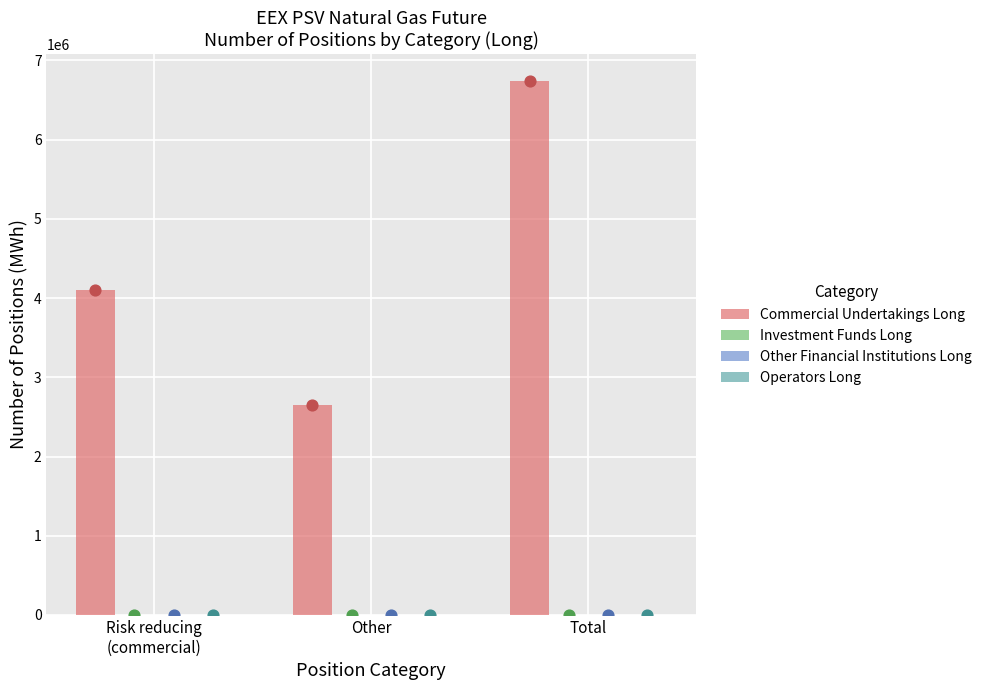

Which series contains the highest Y value?

Commercial Undertakings Long